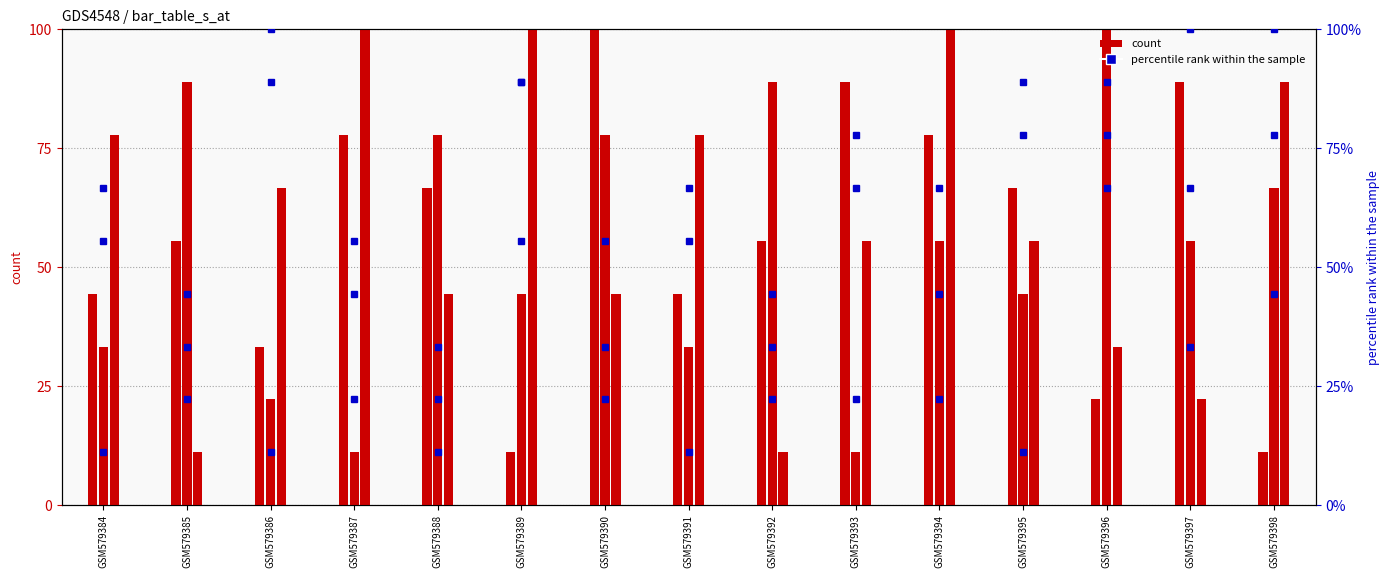

At how many categories does at least one series exceed 16?

15